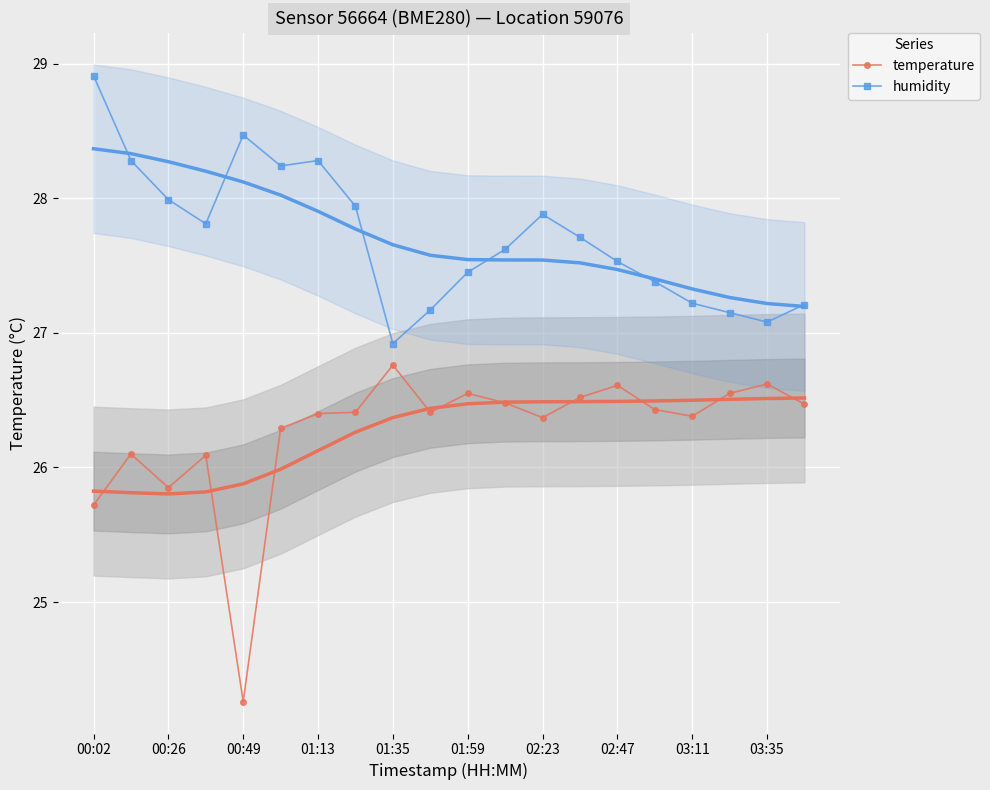

What is the difference between the second highest and minimum values in the humidity series?

1.5